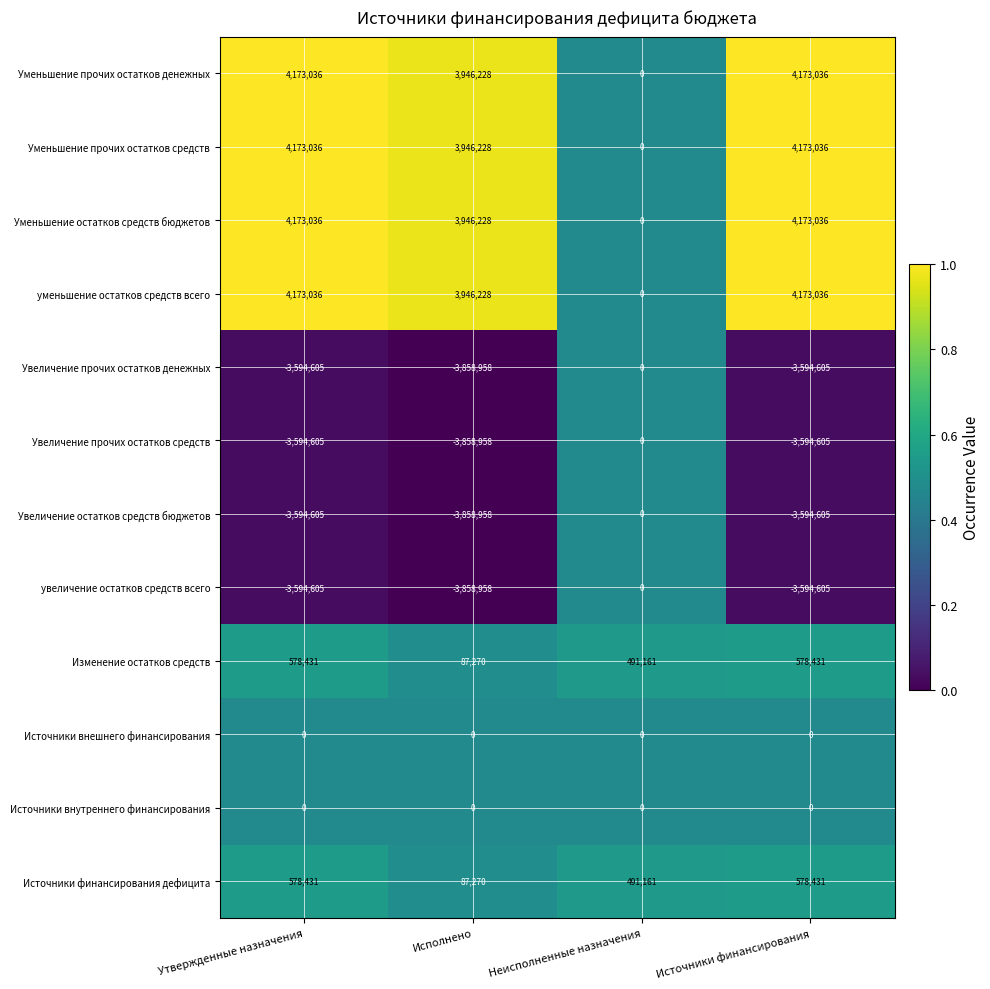

What is the difference between the highest and lowest values at Источники финансирования?

7767641